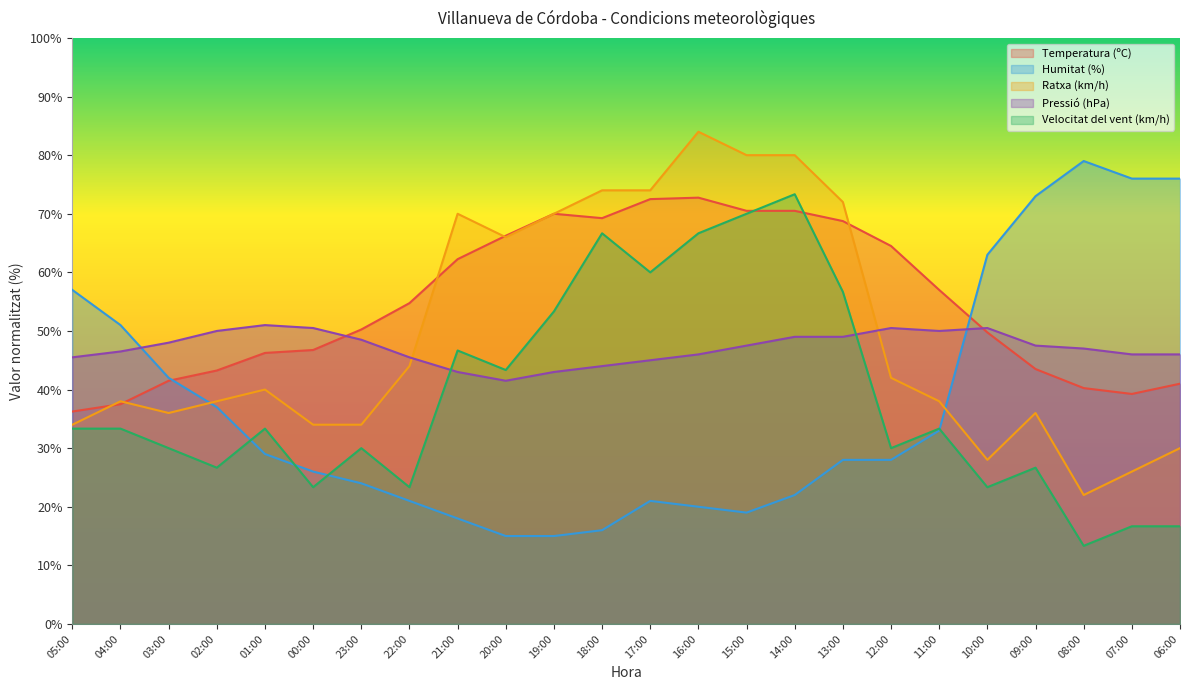

The Temperatura (ºC) series shows 72.1 at 09:00. True or false?

False